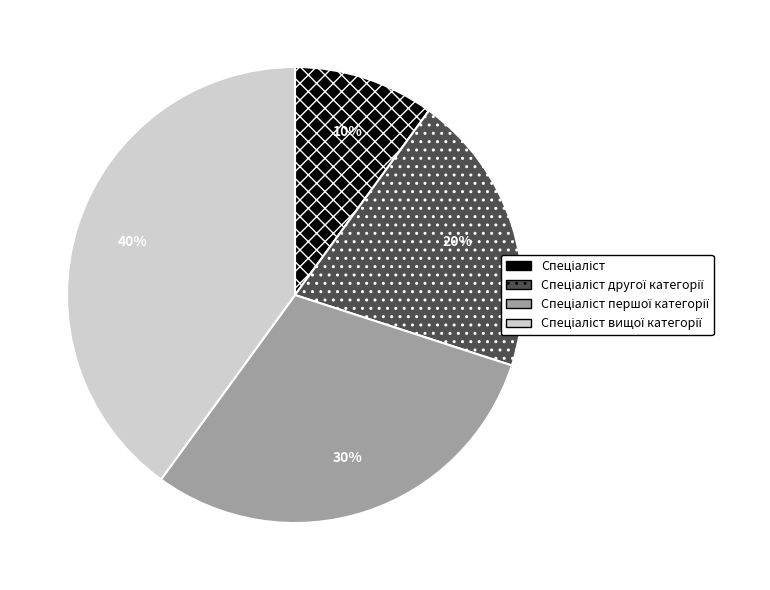

Is there a majority slice in this chart?

No